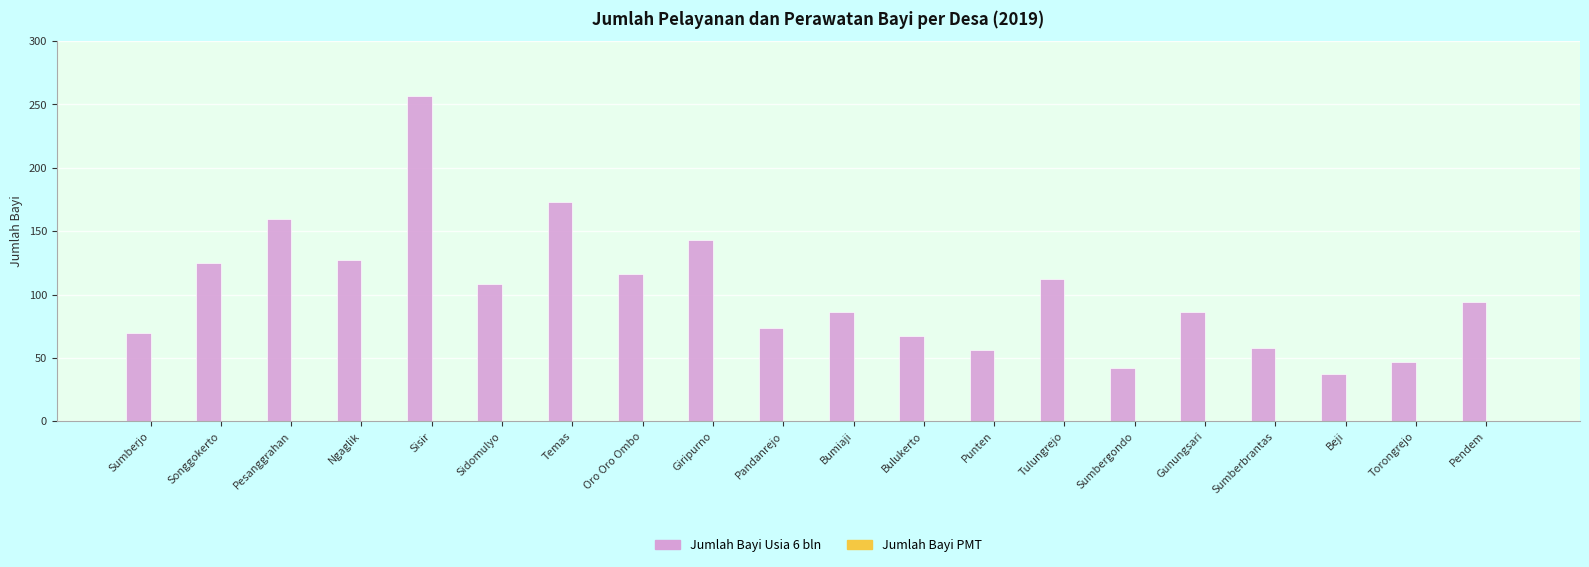

Are the bars horizontal?

No